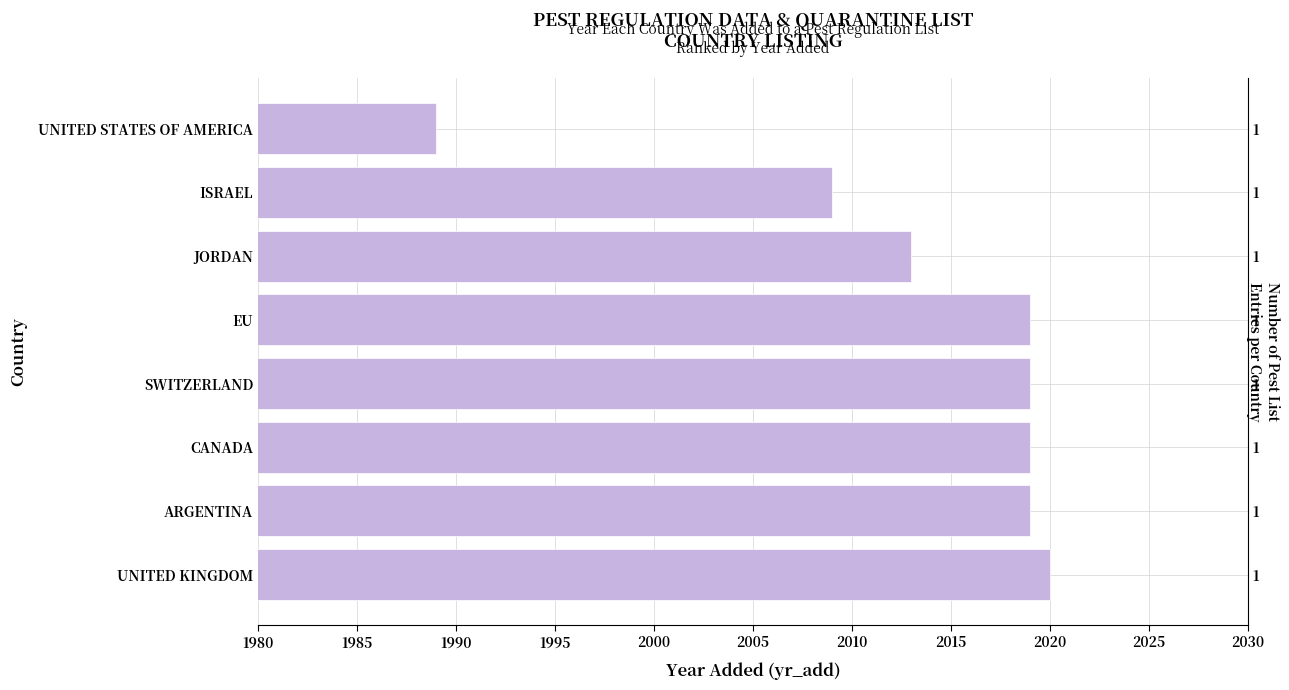

Reading right to left, extract all data points from this chart.

1989	2009	2013	2019	2019	2019	2019	2020